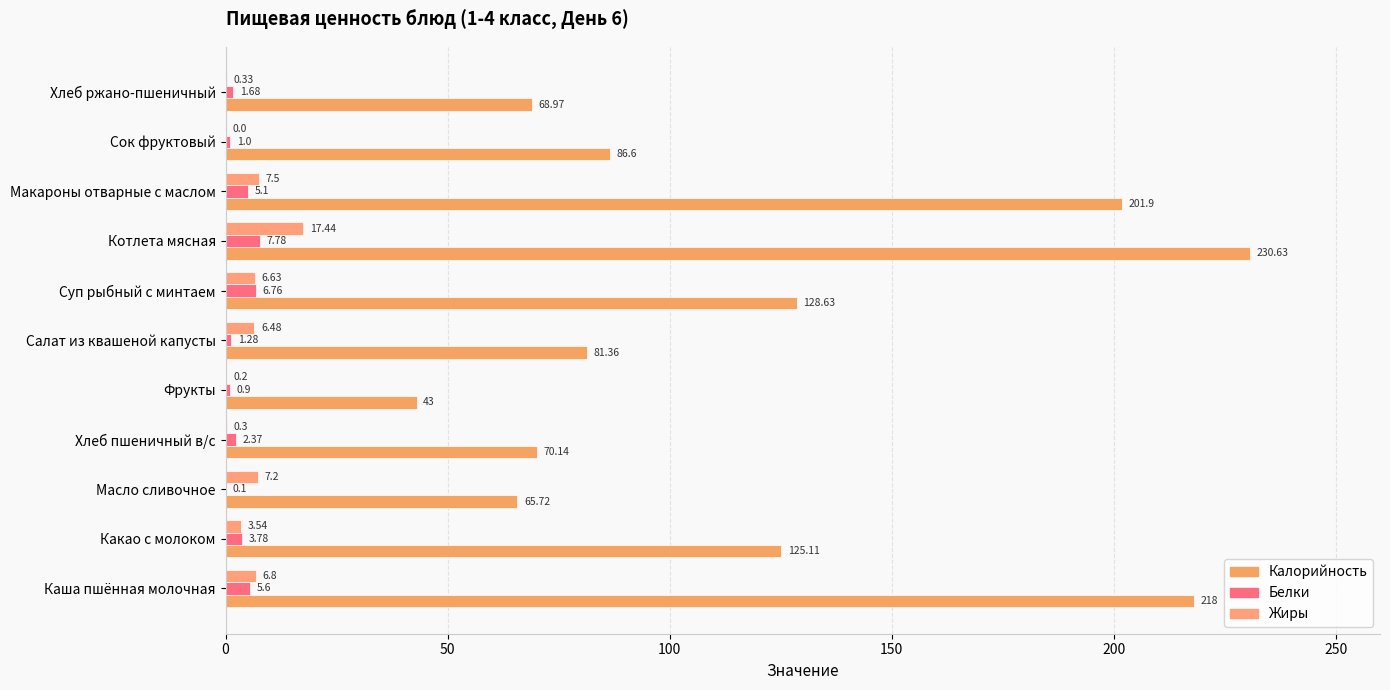

What is the difference between the second highest and second lowest values in the Жиры series?

7.3